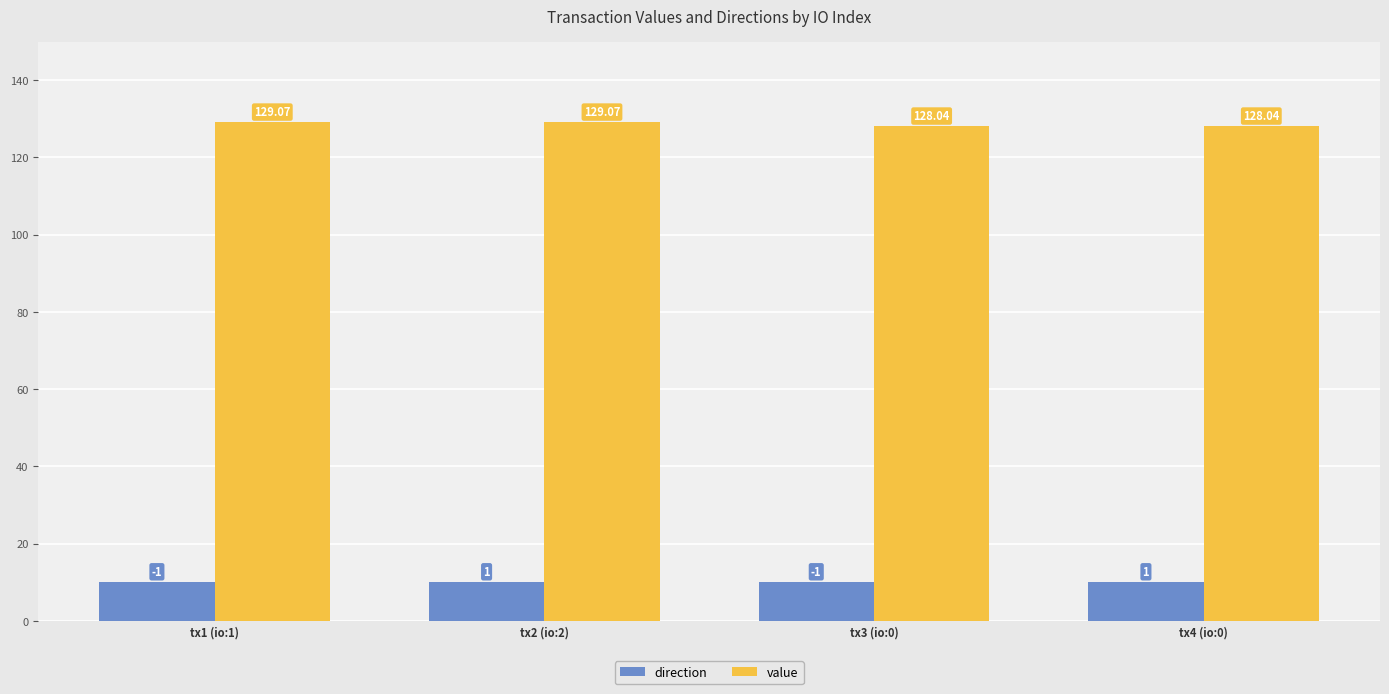

True or false: direction has a value of 2.9 at tx1 (io:1).

False